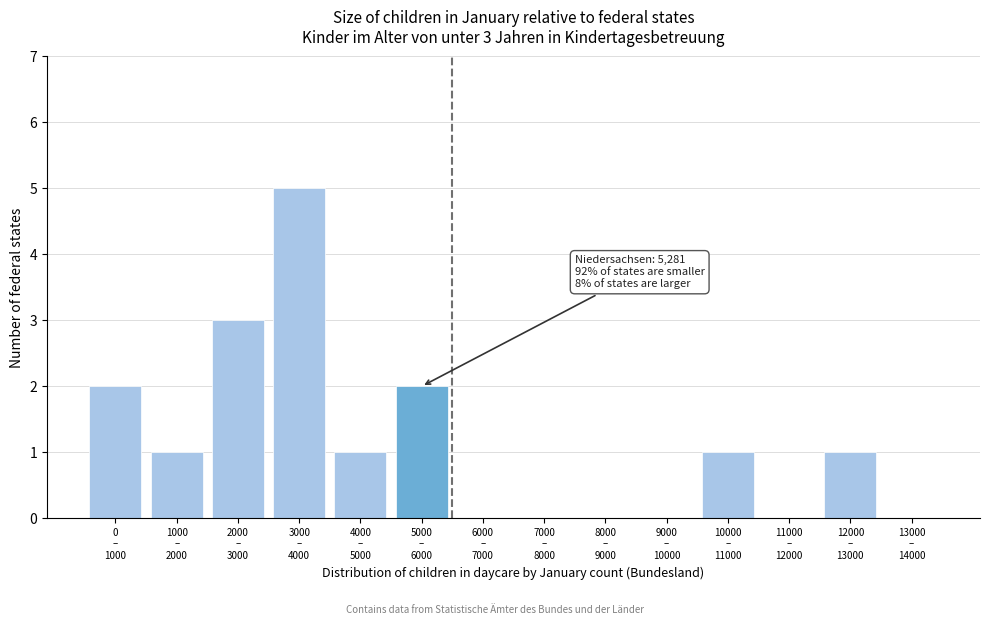

What is the sum of all values?

16